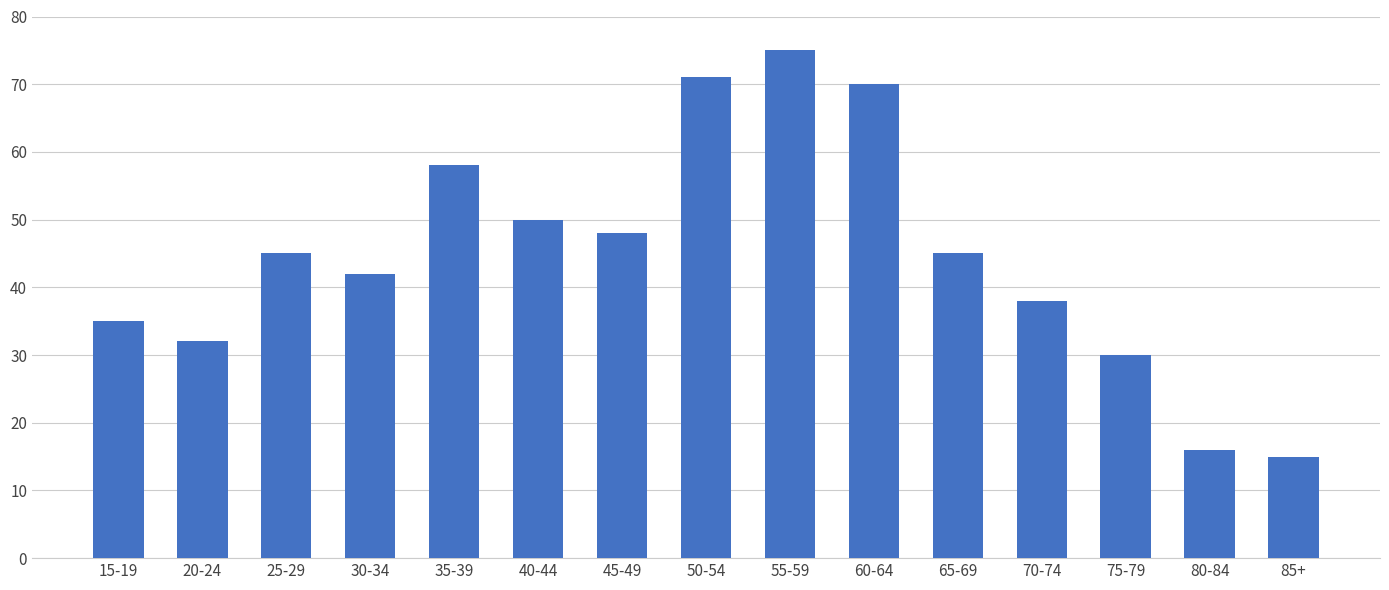

True or false: the data shows 28 at 80-84.

False